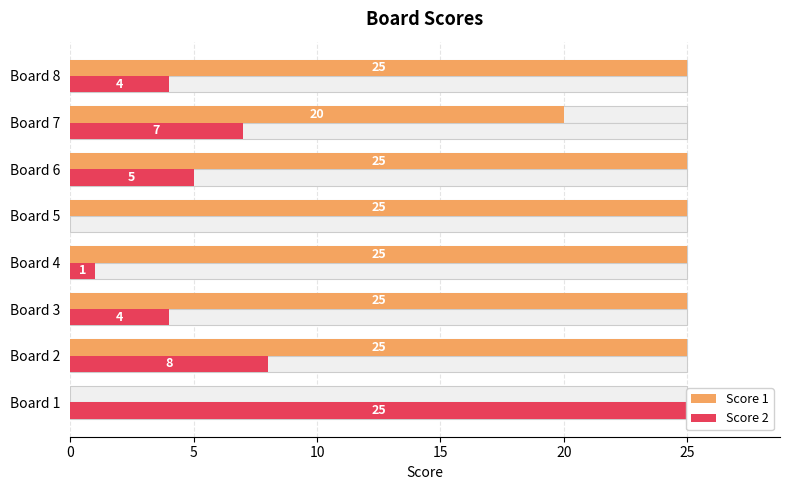

What are all the series names shown in the legend?

Score 1, Score 2